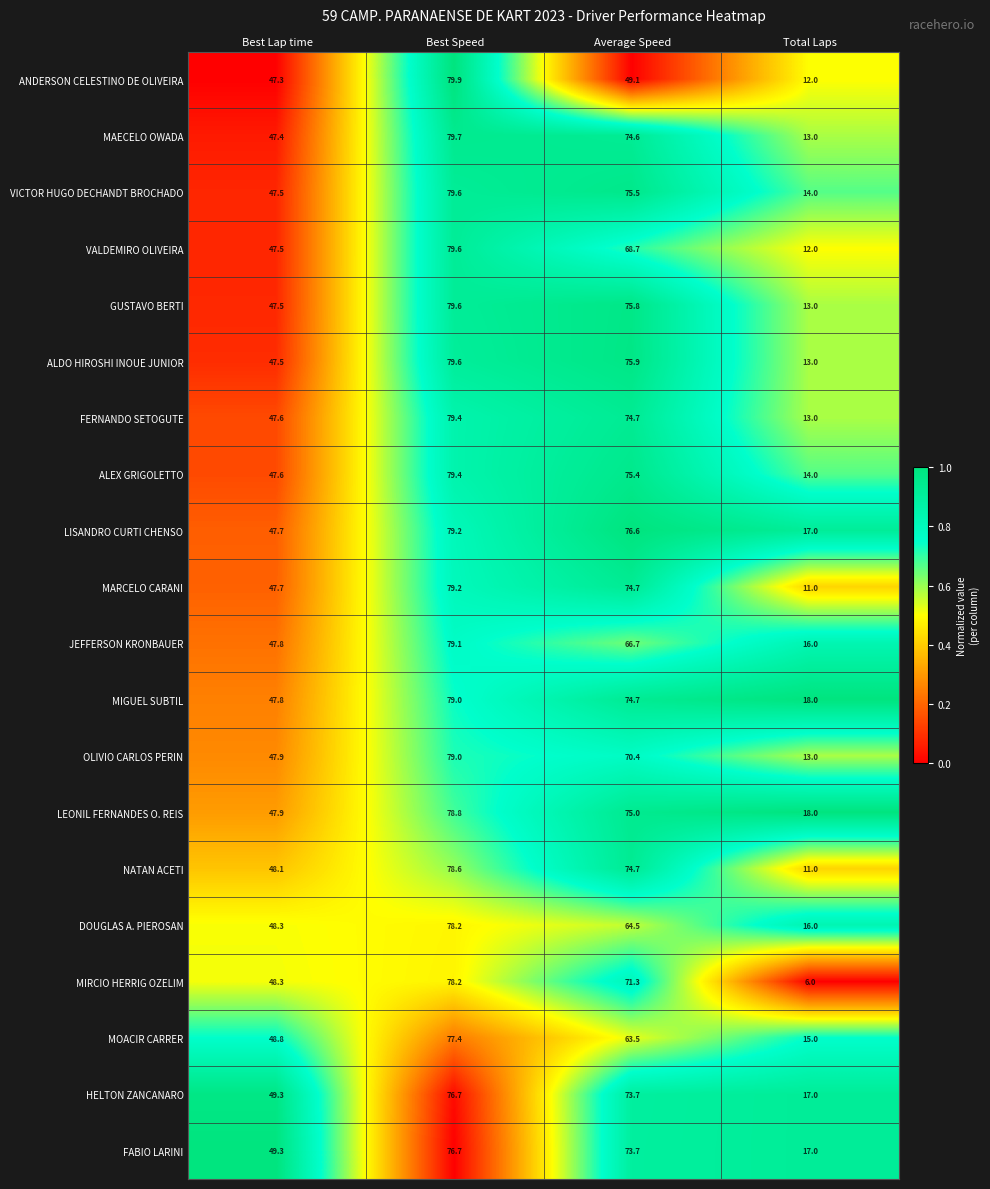

What is the total value across all series at Best Lap time?

958.8